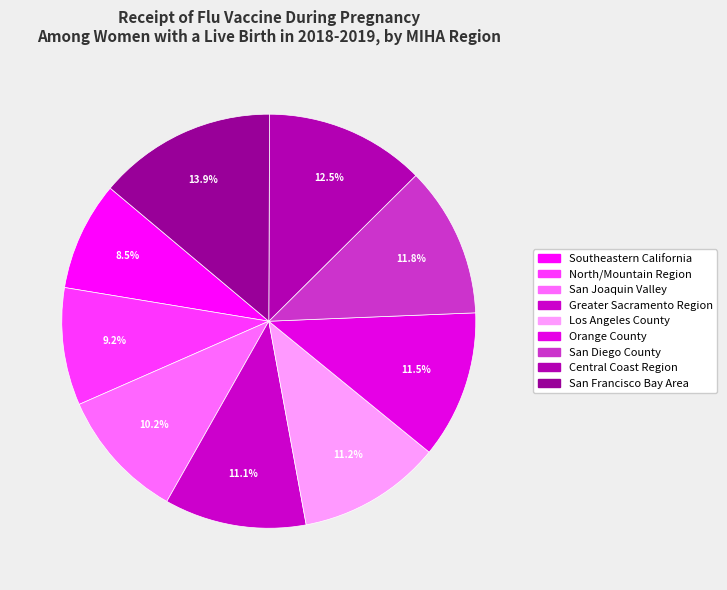

Is it true that Greater Sacramento Region is 11% of the pie?

True